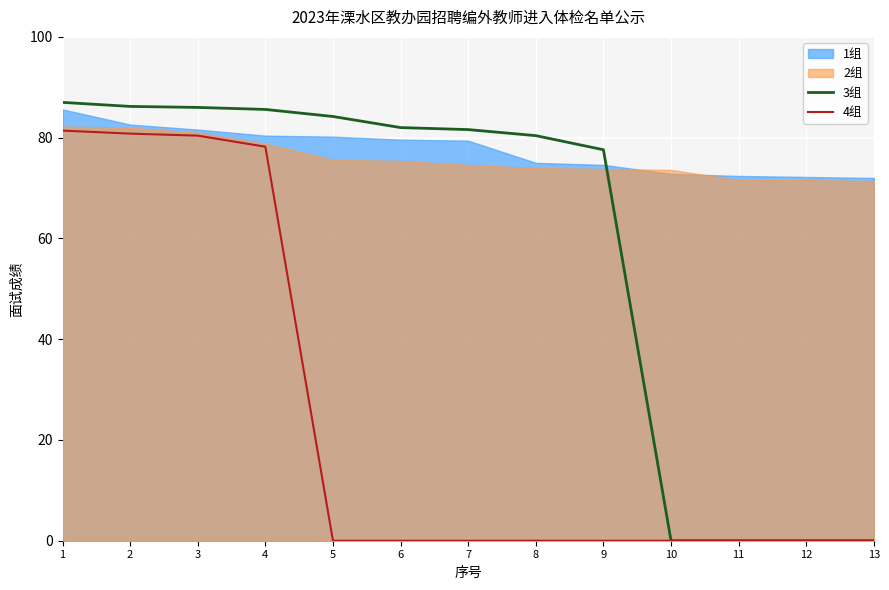

What is the maximum value for 4组?

81.4